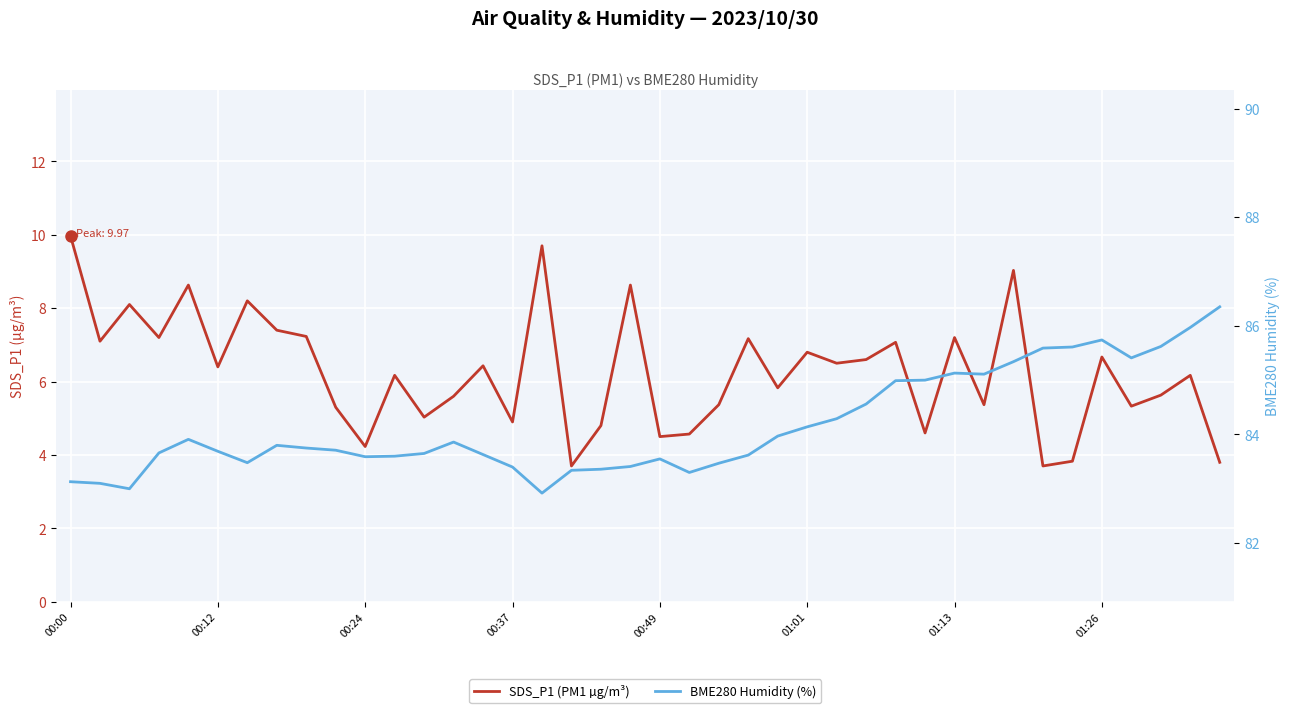

True or false: BME280 Humidity (%) has more than 1 points higher than both neighbors.

True